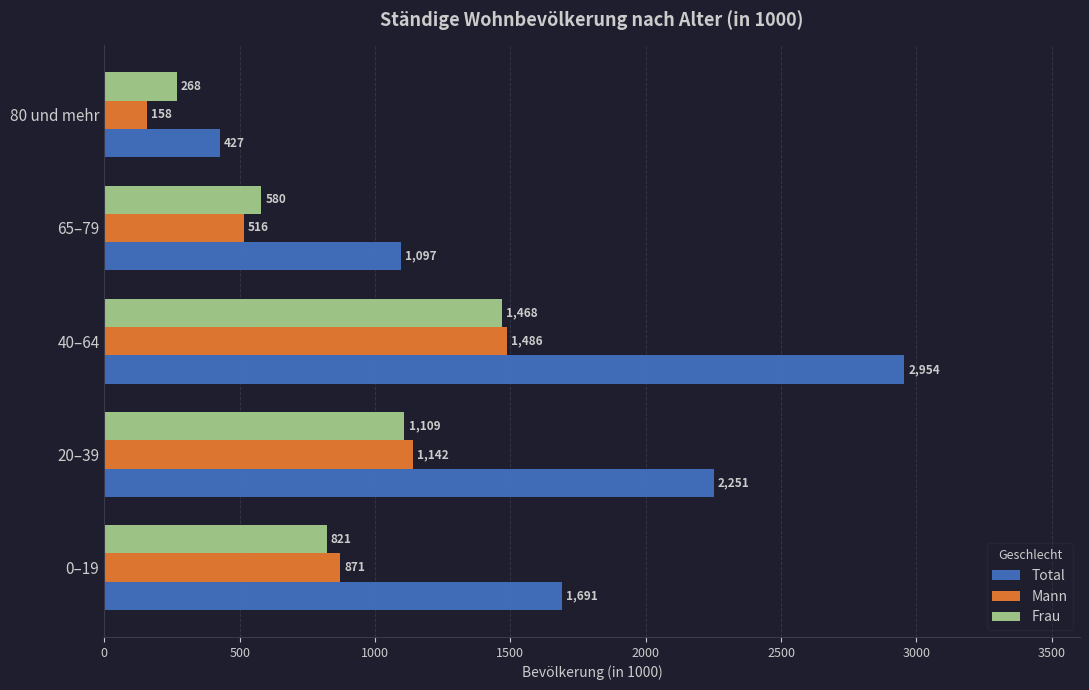

At how many categories does at least one series exceed 945?

4